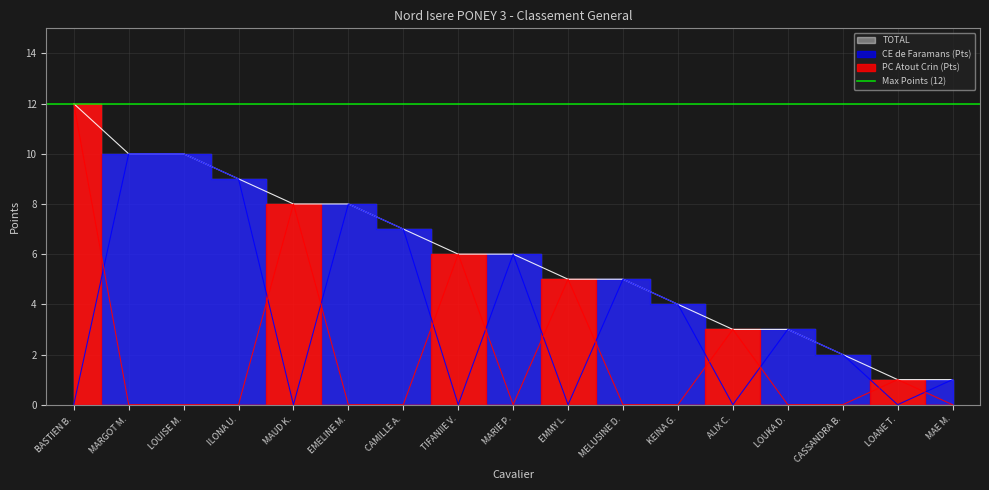

What is the sum of all PC Atout Crin (Pts) values?

35